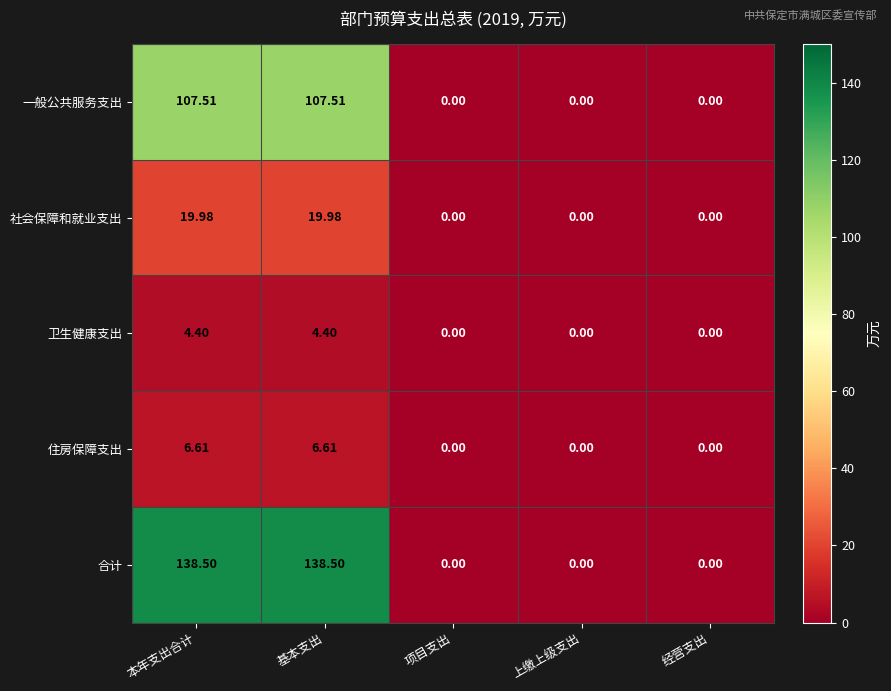

Which series has the widest spread of values?

合计